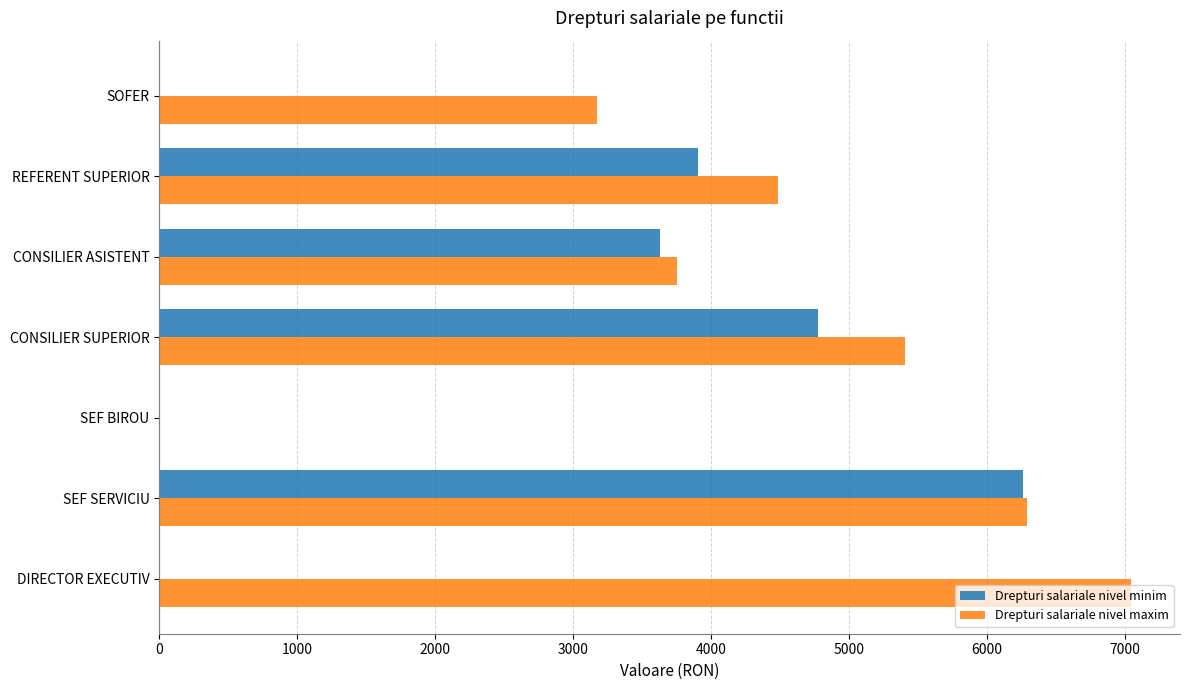

What is the sum of the Drepturi salariale nivel maxim values at DIRECTOR EXECUTIV and SOFER?

10221